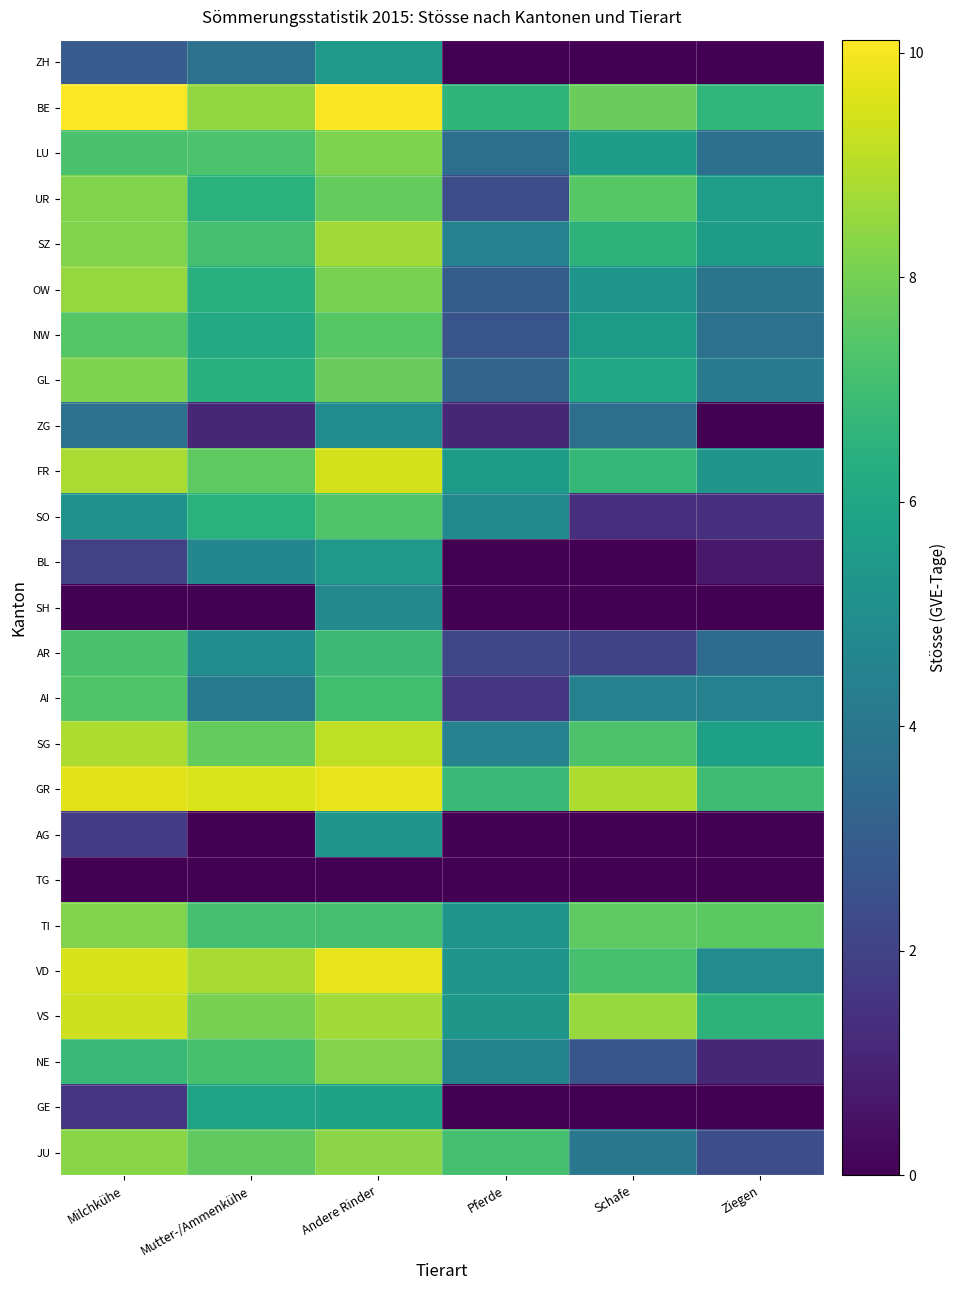

At how many categories does at least one series exceed 8?

4